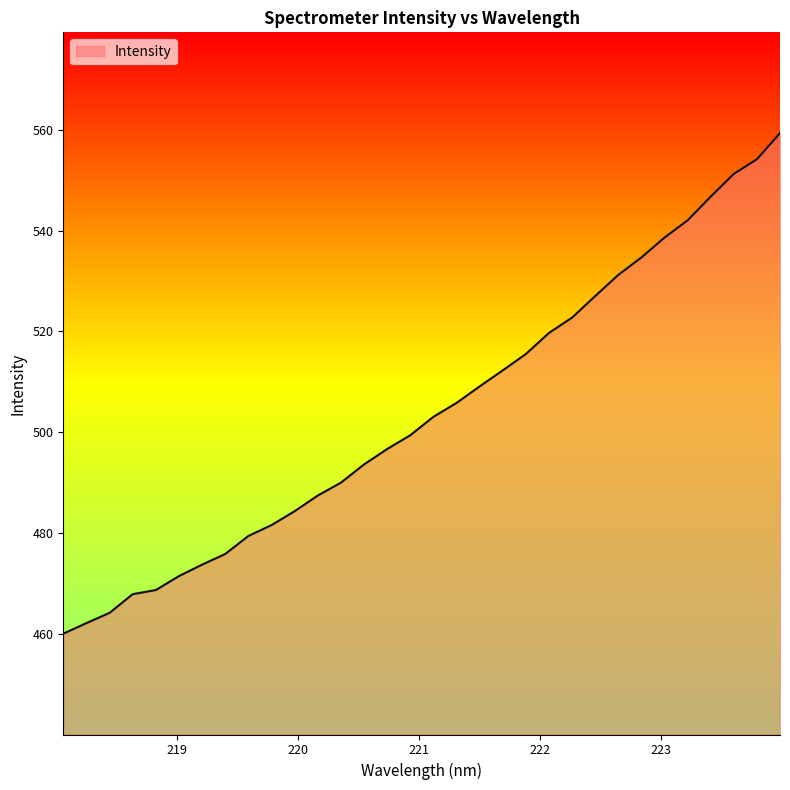

What is the smallest value displayed?

460.0